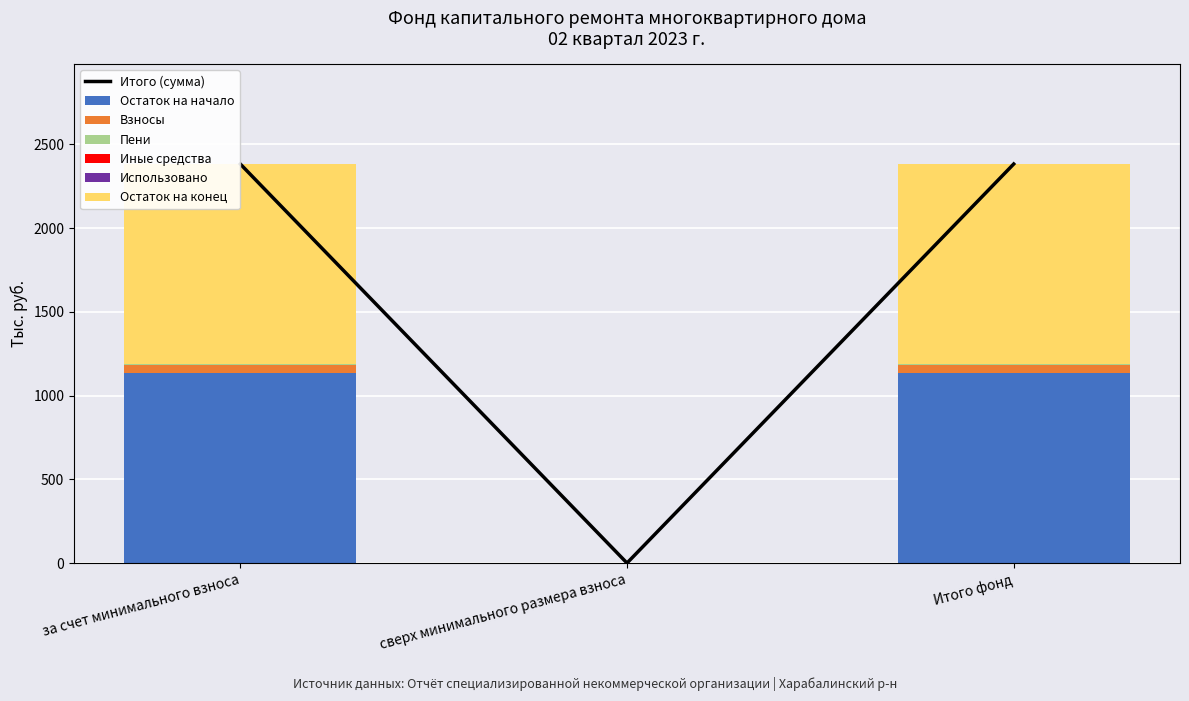

What is the sum of all Остаток на начало values?

2268.8